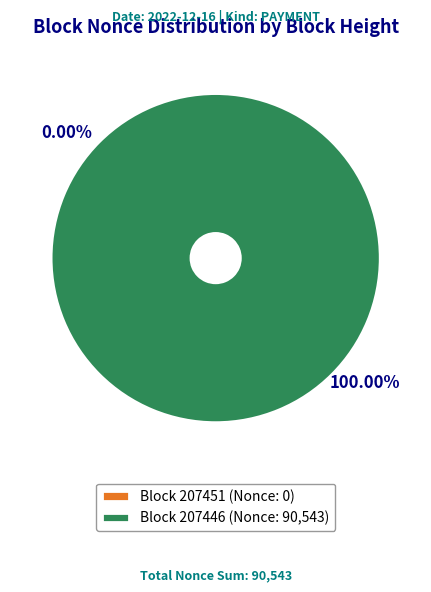

Between 207446 and 207451, which is larger?

207446